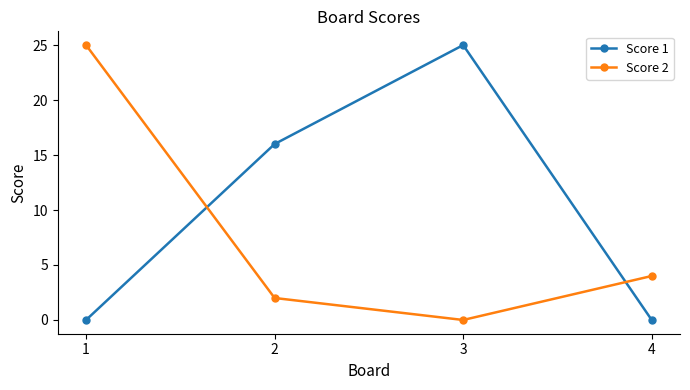

Where do Score 1 and Score 2 first cross each other?

1 and 2